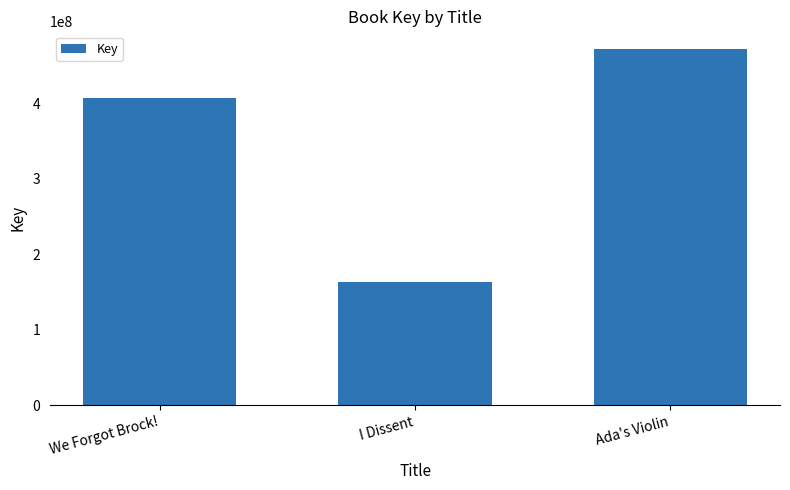

What is the label of the 1st bar from the left?

We Forgot Brock!